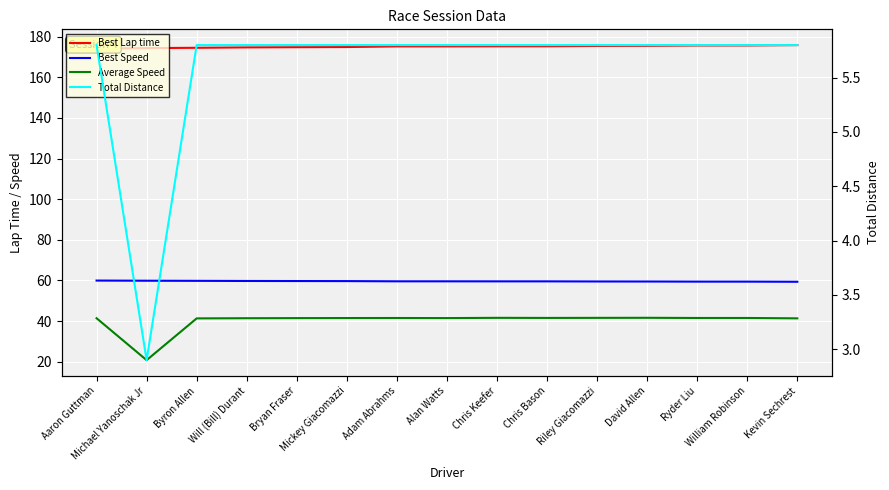

True or false: Best Speed and Best Lap time cross at least once.

False